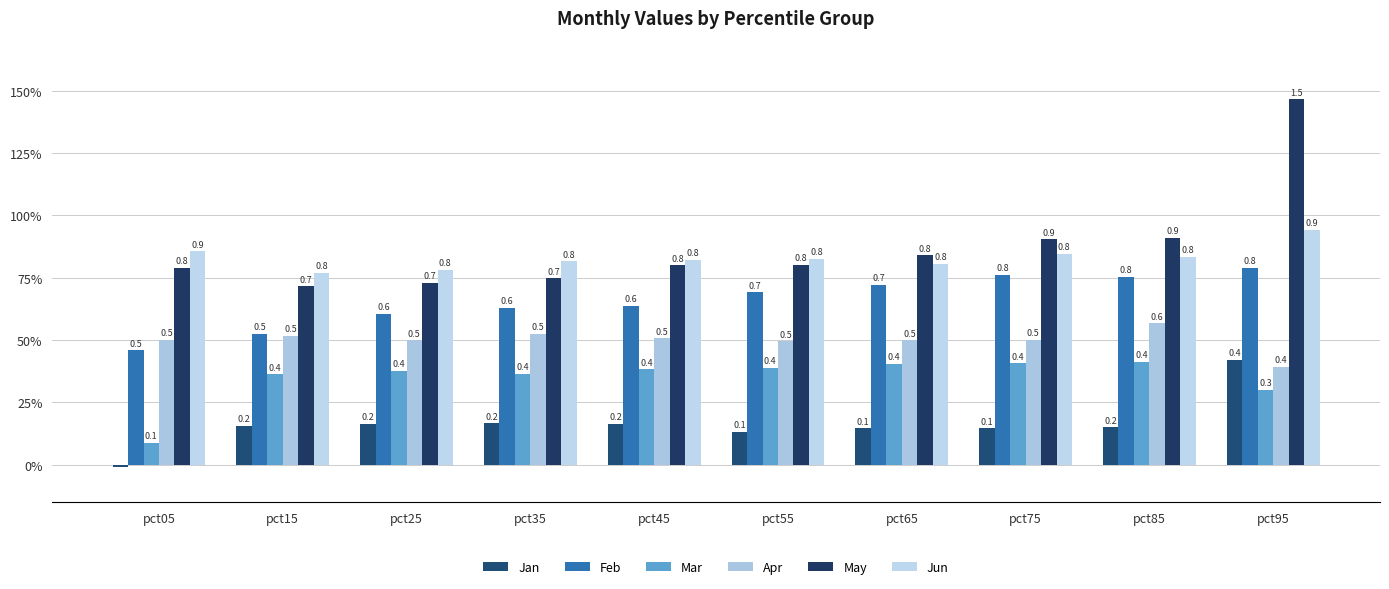

At which label is Apr closest to 0?

pct95